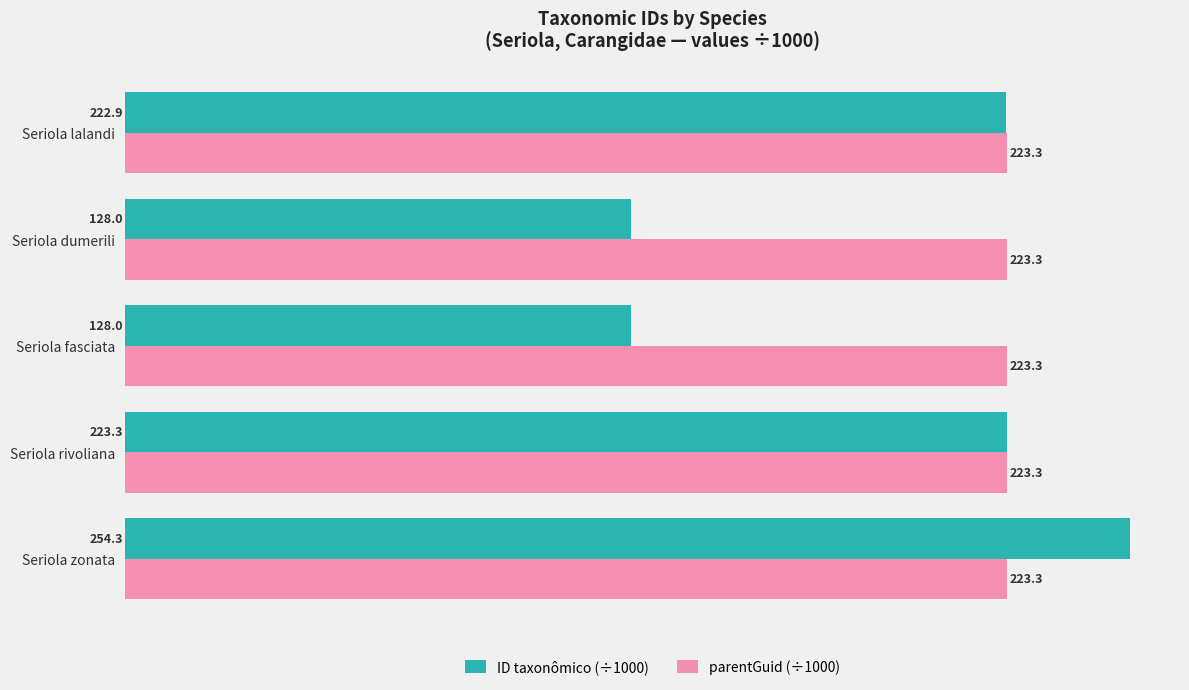

What is the difference between the maximum and minimum values in the ID taxonômico (÷1000) series?

126.3